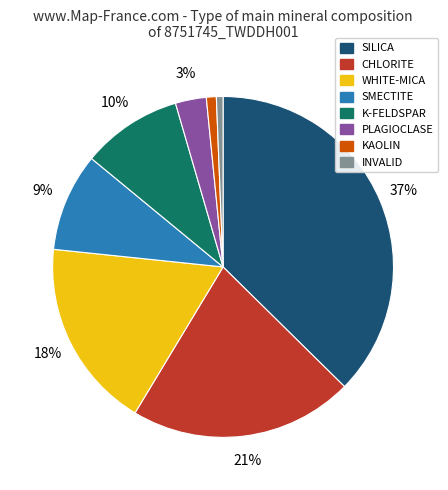

To the nearest percent, what portion does PLAGIOCLASE represent?

3%